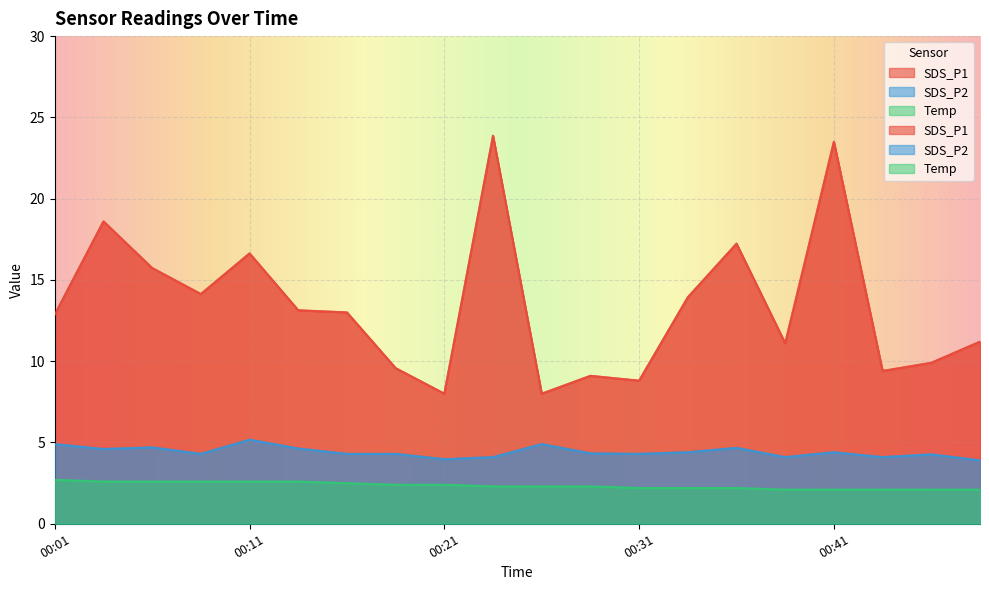

True or false: SDS_P1 has a value of 6.2 at 00:06.

False